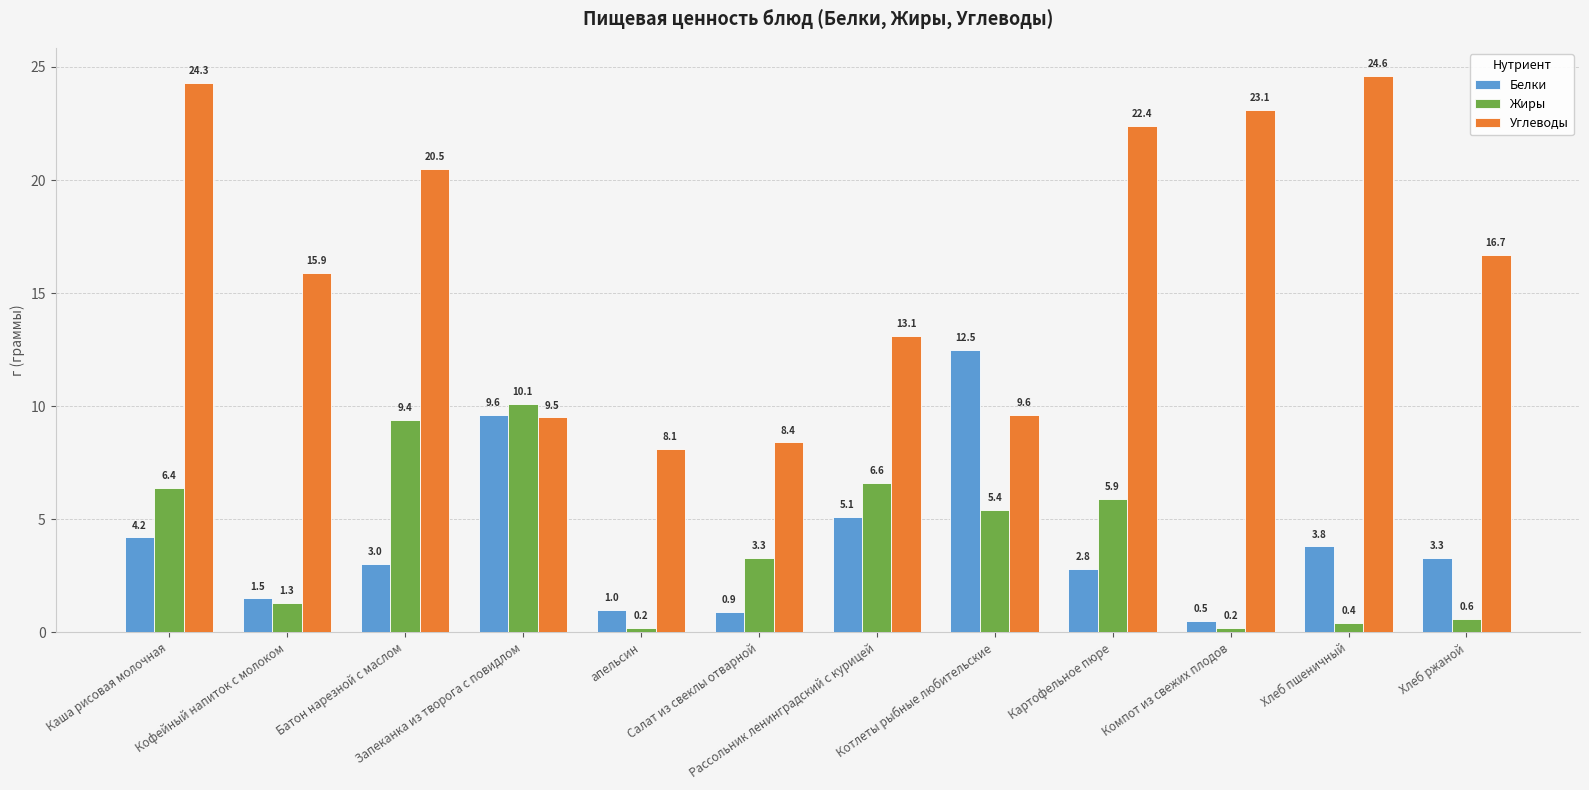

Which series has the widest spread of values?

Углеводы